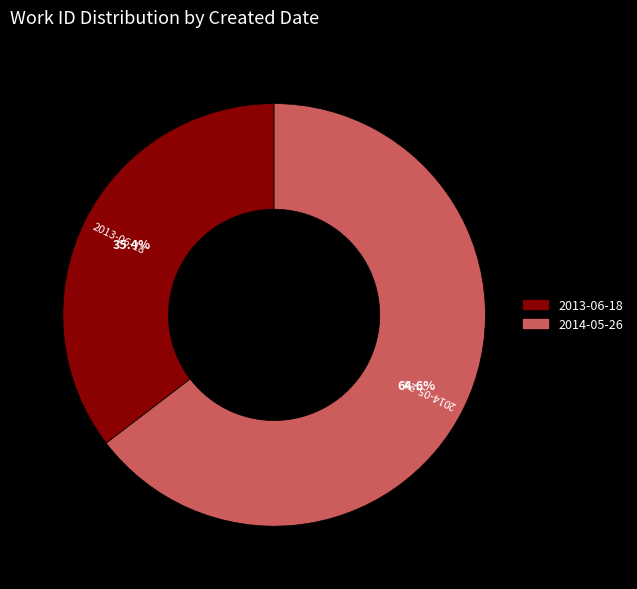

To the nearest percent, what is the difference between the 2013-06-18 and 2014-05-26 slice percentages?

29%